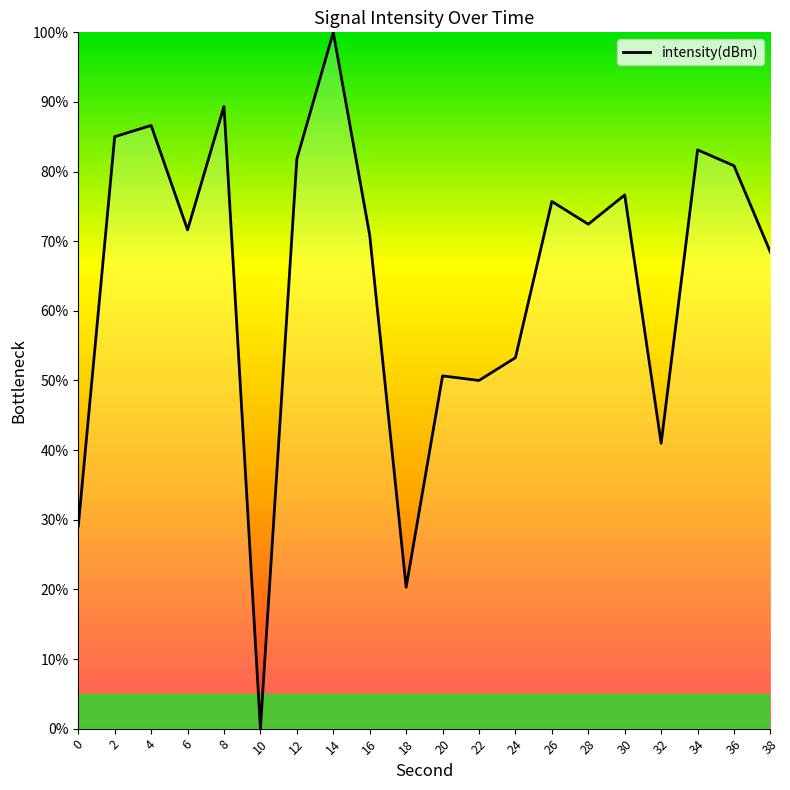

How many positive values are there?

19